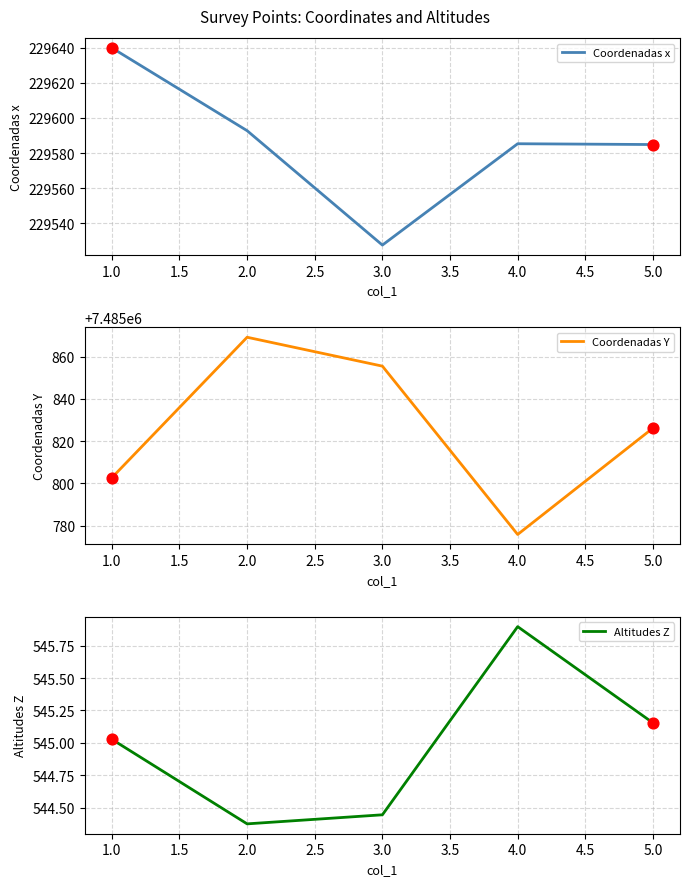

Which series has the largest total across all categories?

Coordenadas Y